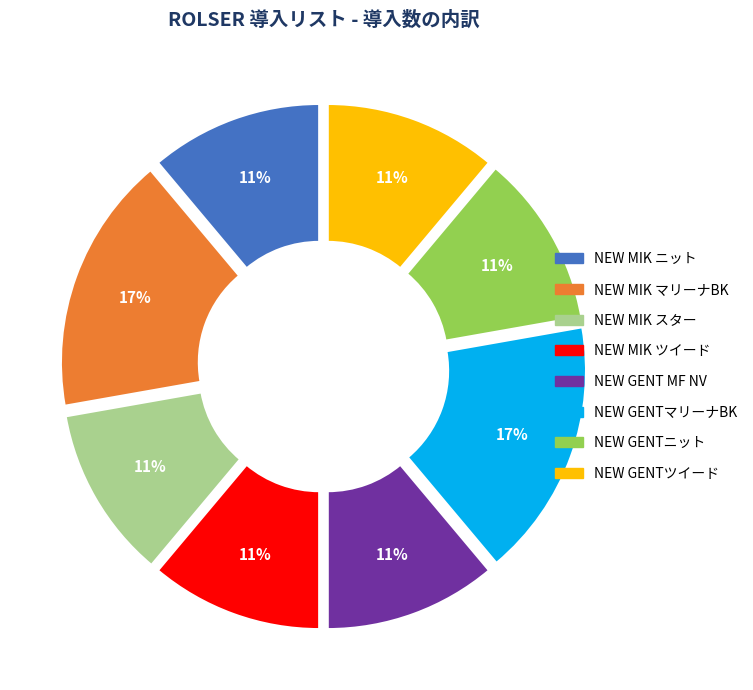

Combined, do NEW MIK スター and NEW MIK ツイード account for over 50%?

No